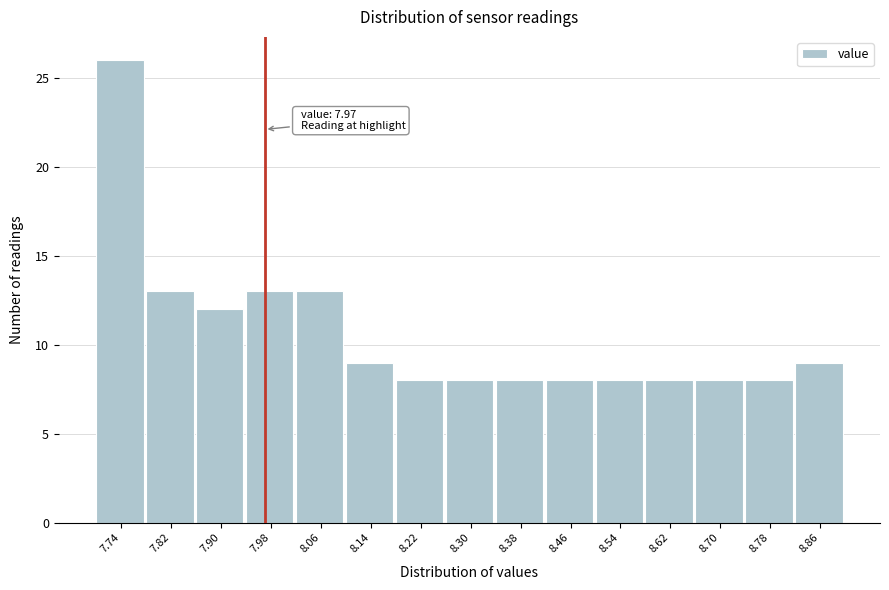

Which range on the x-axis has the tallest bar?

7.70 to 7.78